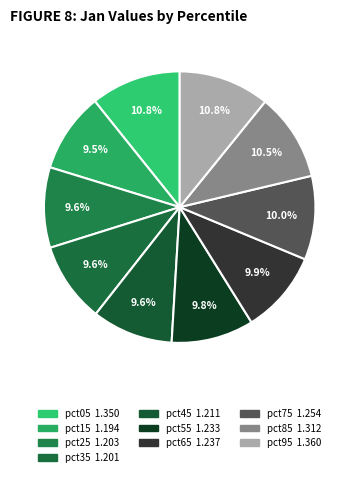

Is there any slice that represents more than half of the pie?

No